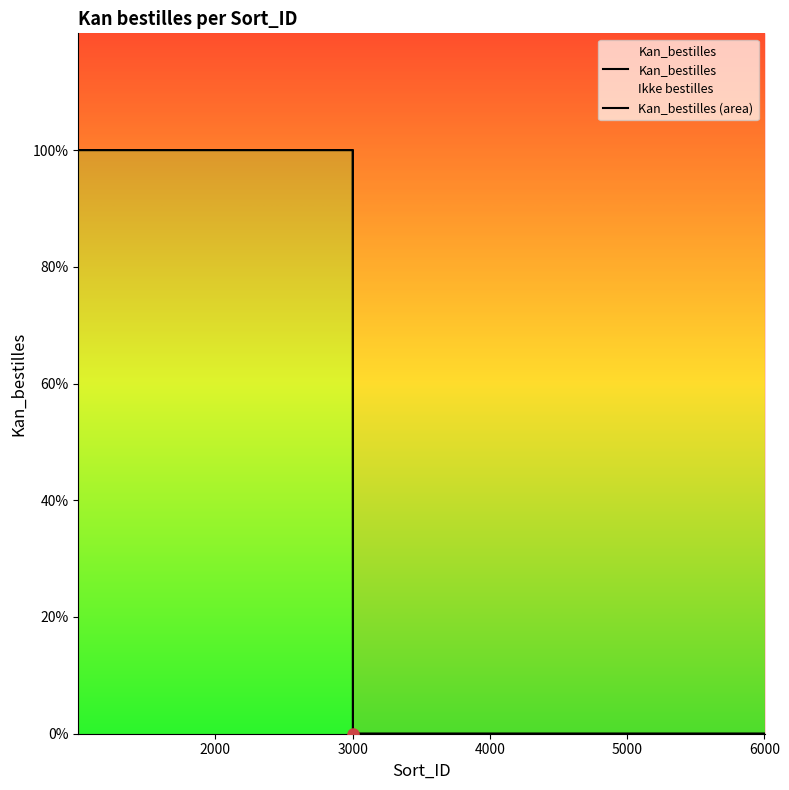

True or false: Kan_bestilles and Kan_bestilles (area) intersect in this chart.

False